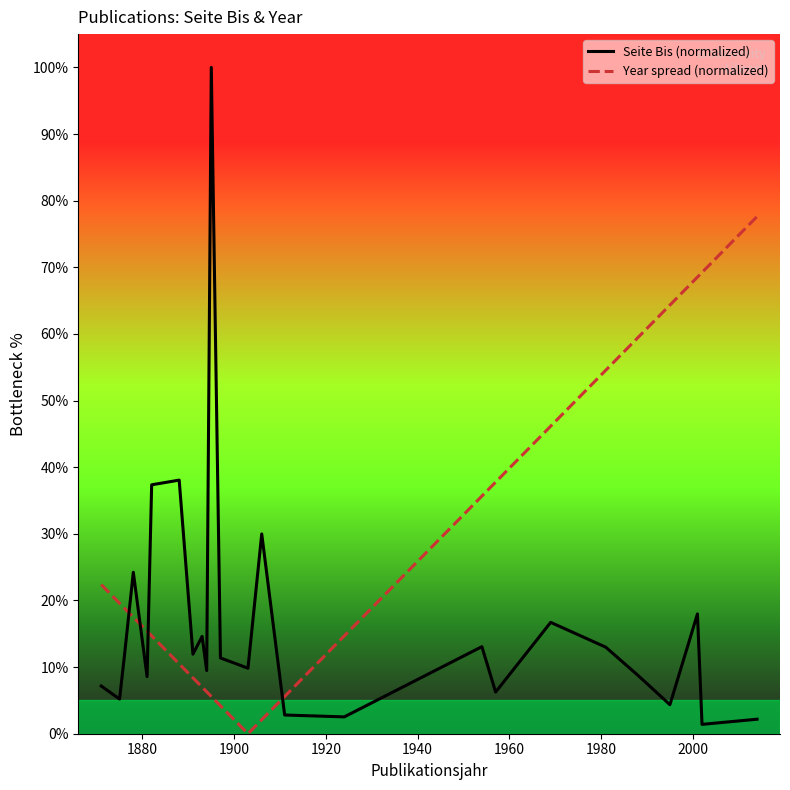

List the series in order of their overall mean, lowest first.

Seite Bis (normalized), Year spread (normalized)